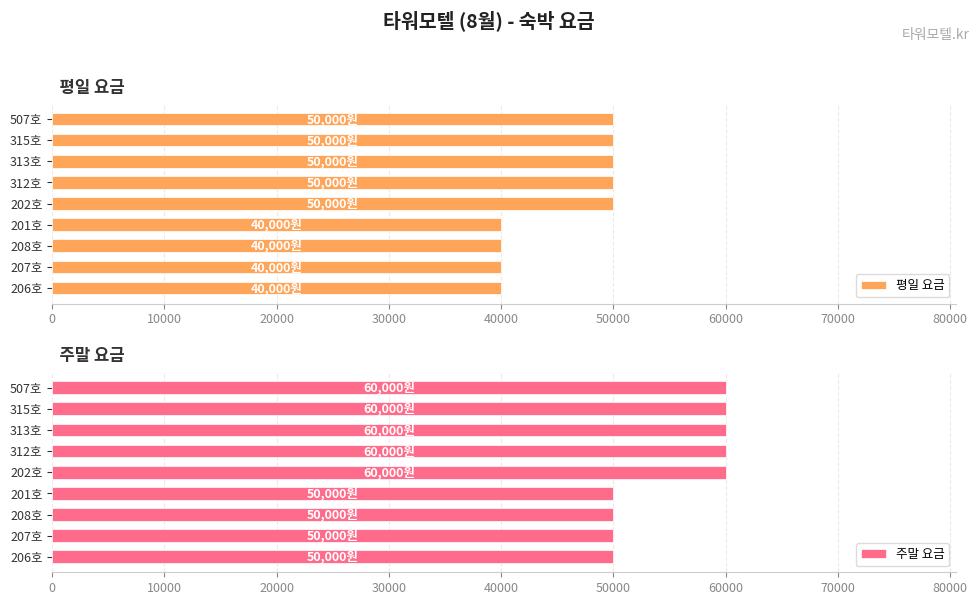

Reading right to left, list all the values displayed in this chart.

평일 요금: 50000	50000	50000	50000	50000	40000	40000	40000	40000
주말 요금: 60000	60000	60000	60000	60000	50000	50000	50000	50000